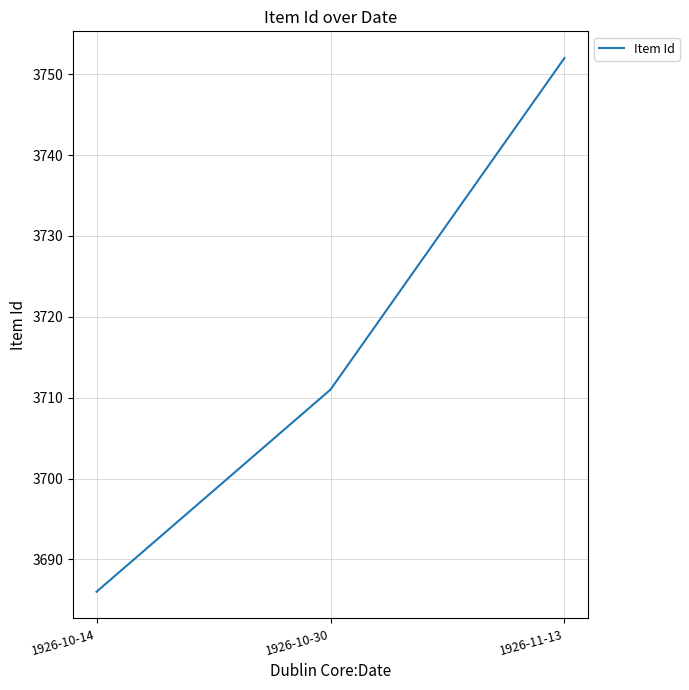

Where is the data nearest to the value 3719?

1926-10-30